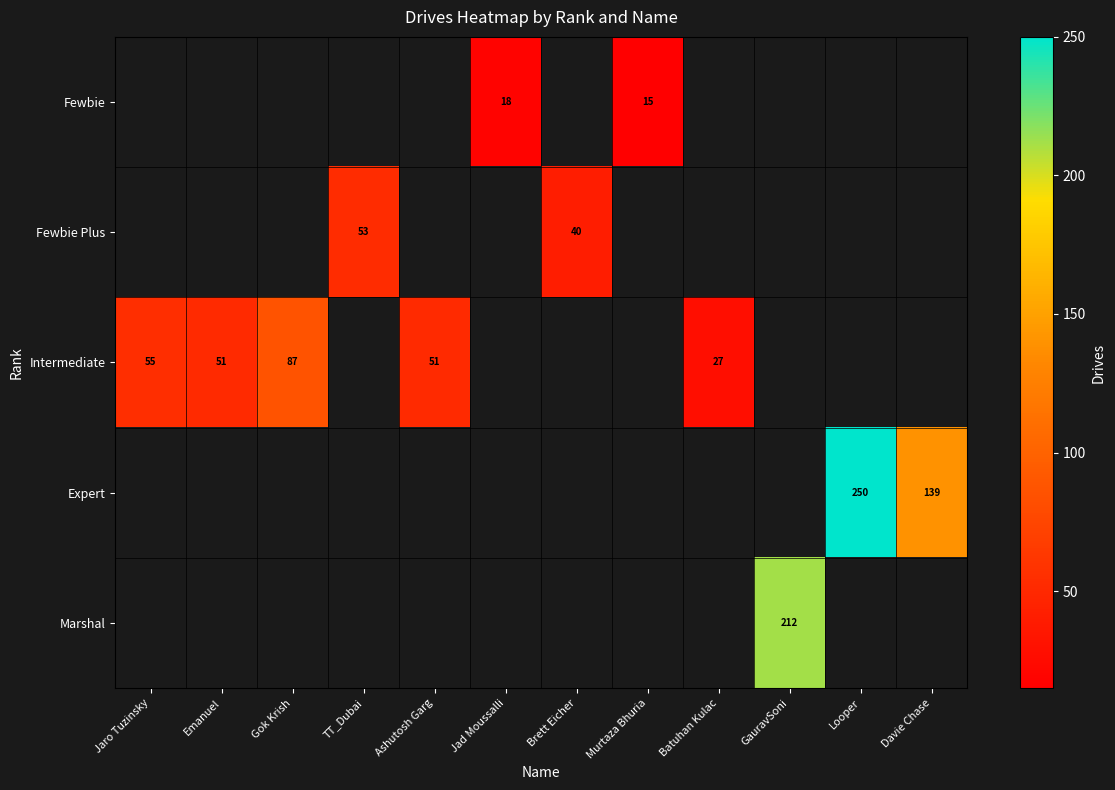

How many distinct data groups are displayed?

5